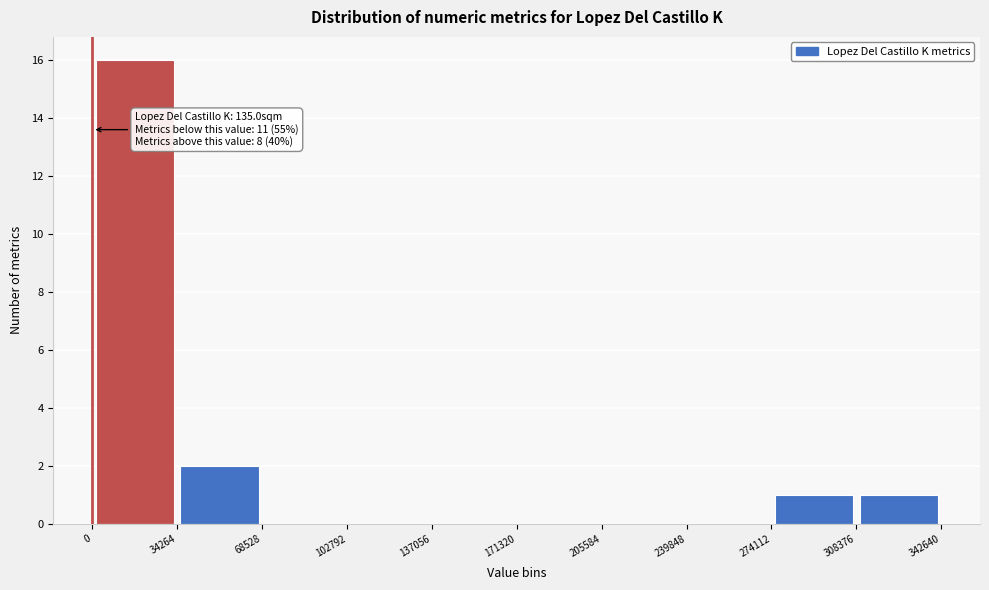

Over which range of the x-axis is the bar tallest?

0 to 34264